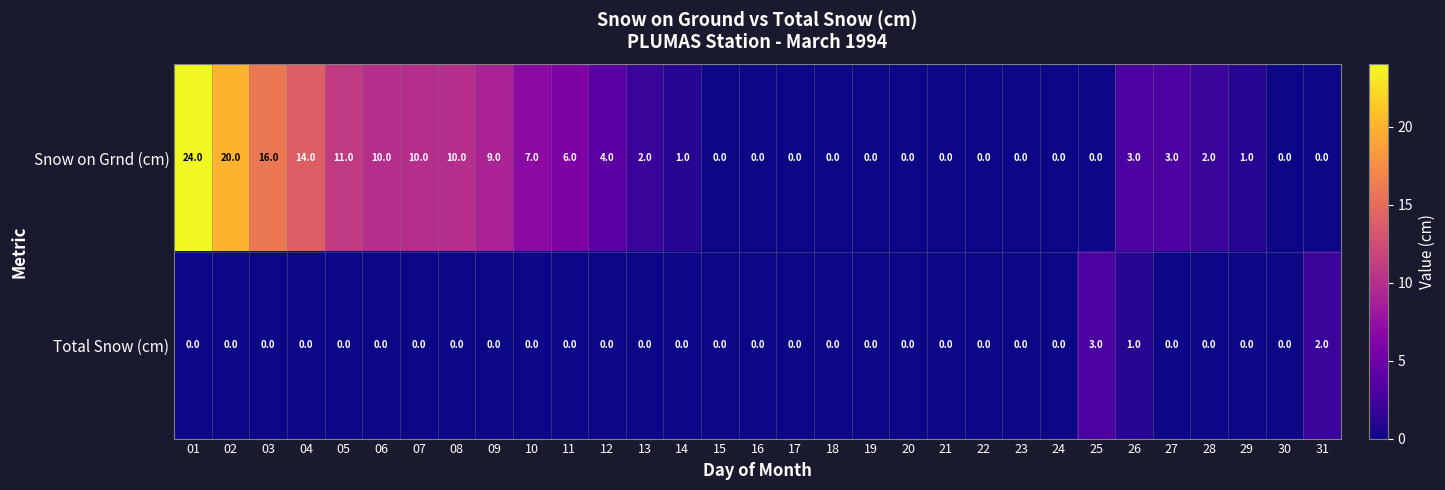

Which series has the largest range (max minus min)?

Snow on Grnd (cm)